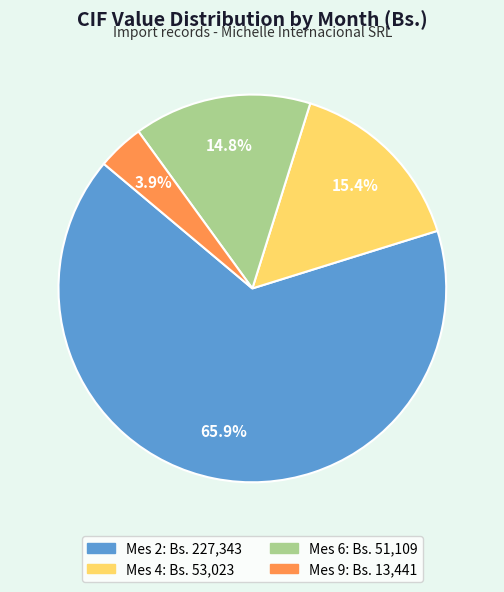

Is there a majority slice in this chart?

Yes